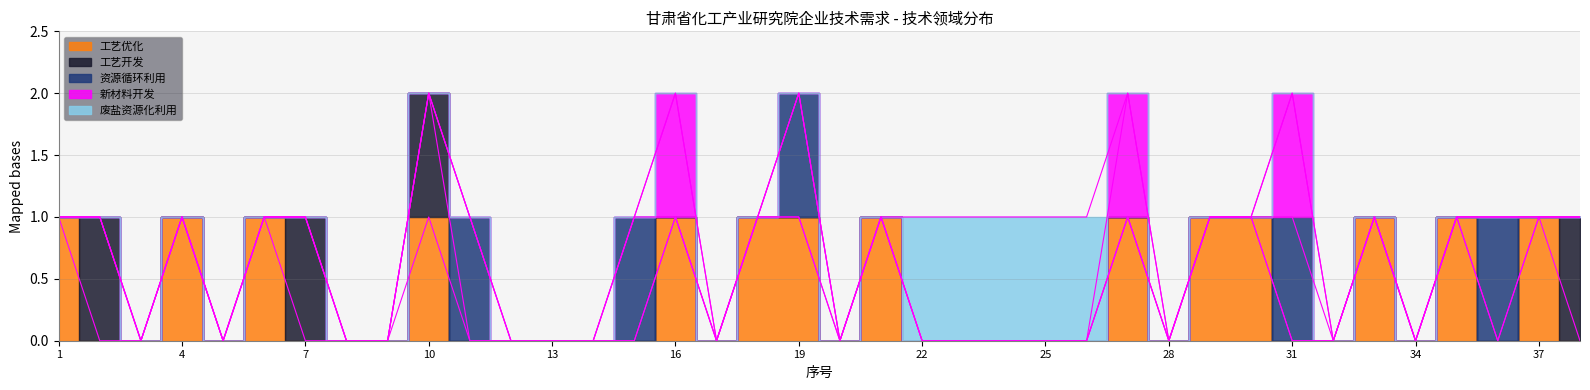

How many lines are shown in the chart?

5